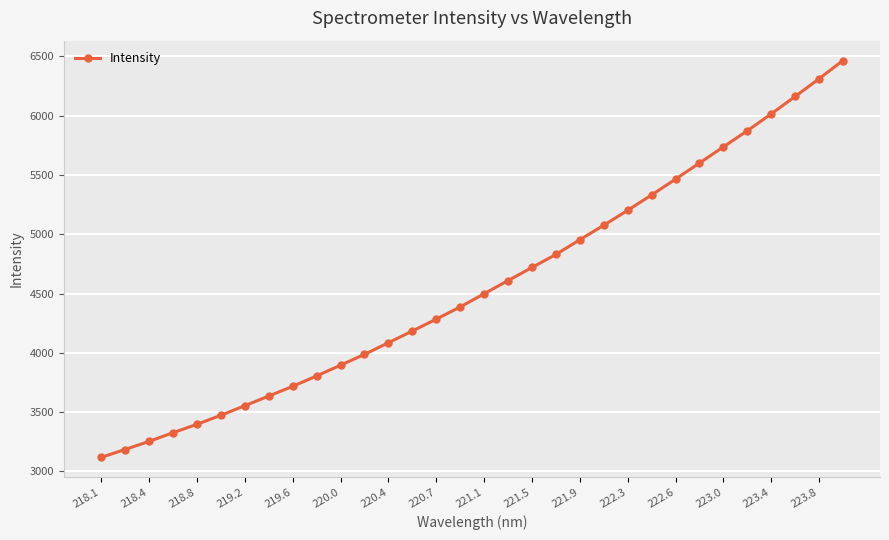

What is the maximum value shown in the chart?

6465.9